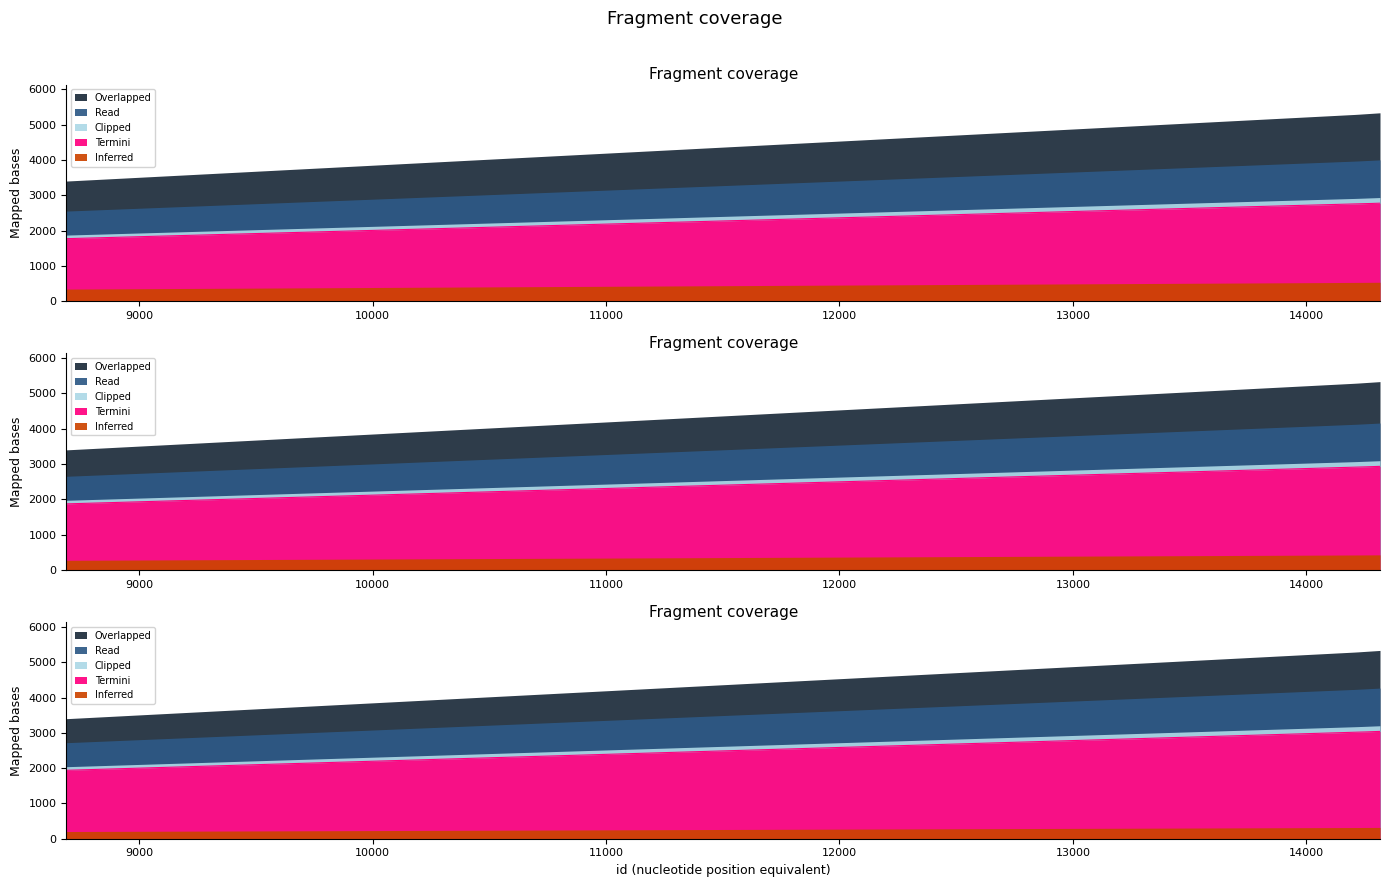

What is the ratio of the value at 8689 to the value at 14315?

0.6